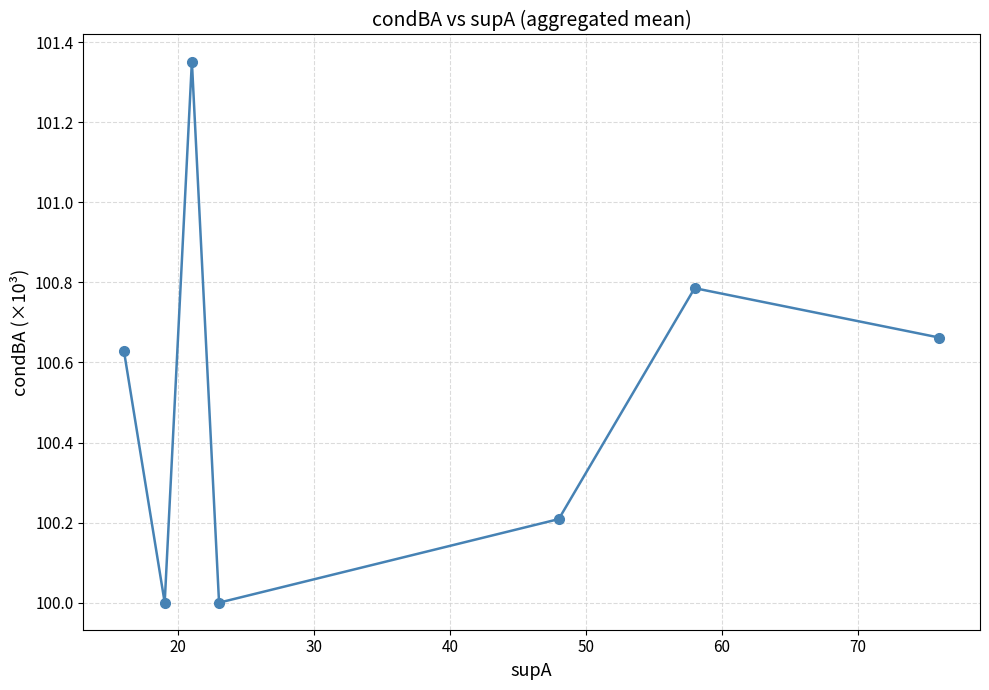

What is the minimum value shown in the chart?

100.0